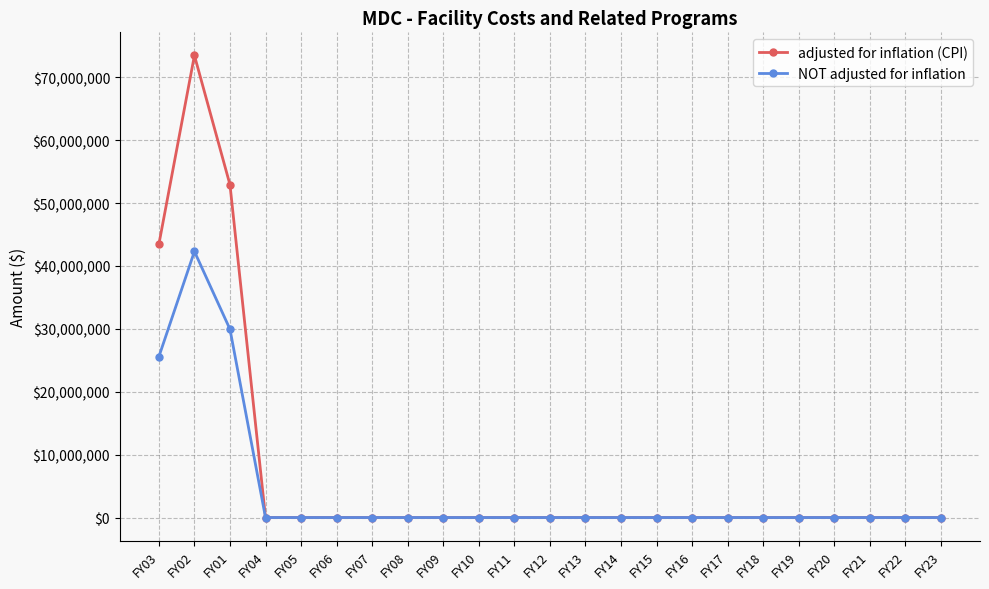

What position from the right is FY07?

17